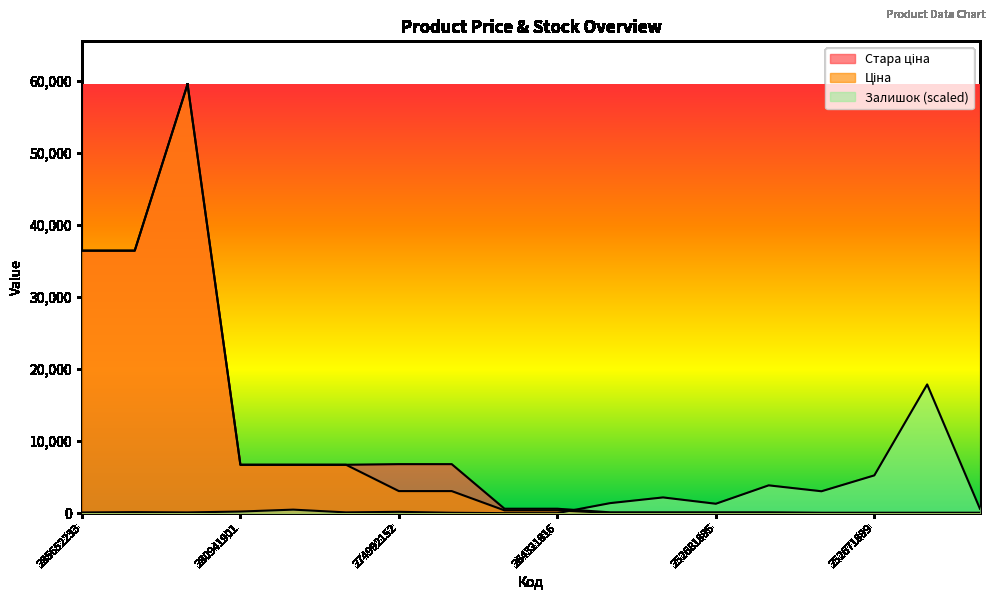

In Стара ціна, how many points are higher than both neighbors (excluding endpoints)?

1